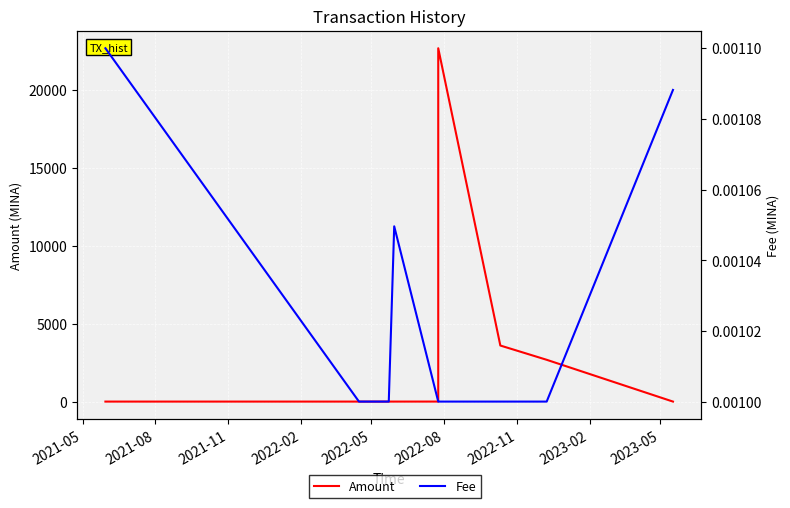

Between 2022-08 and 2023-02, which series saw the biggest shift?

Amount